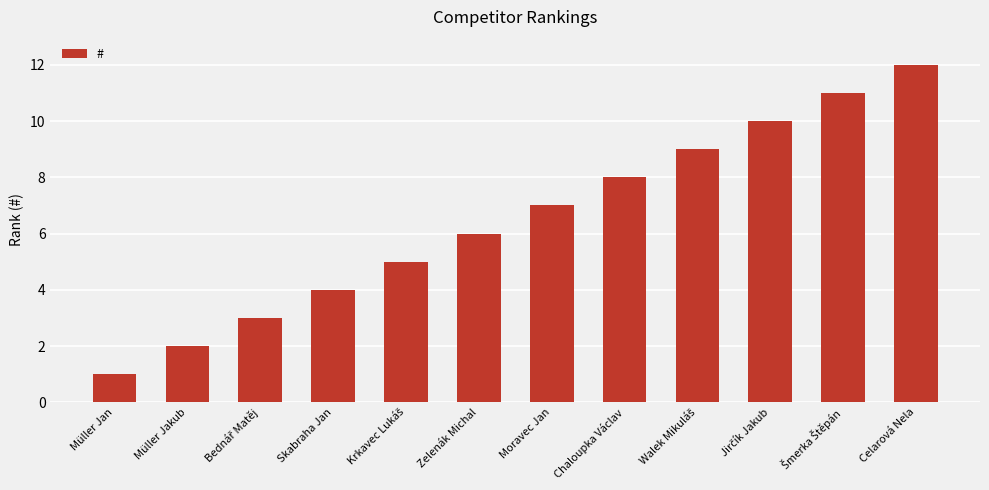

Read the value at Moravec Jan.

7